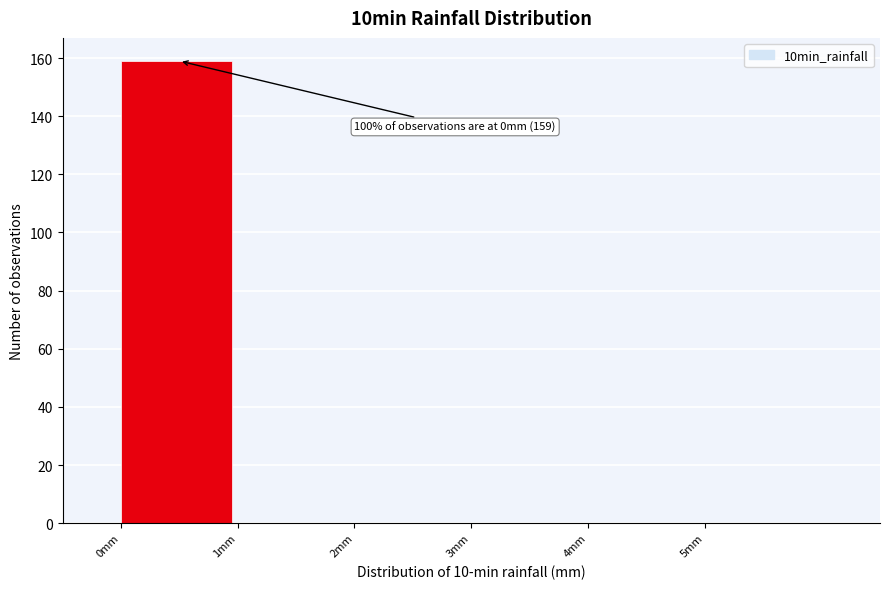

Which range on the x-axis has the tallest bar?

0 to 1